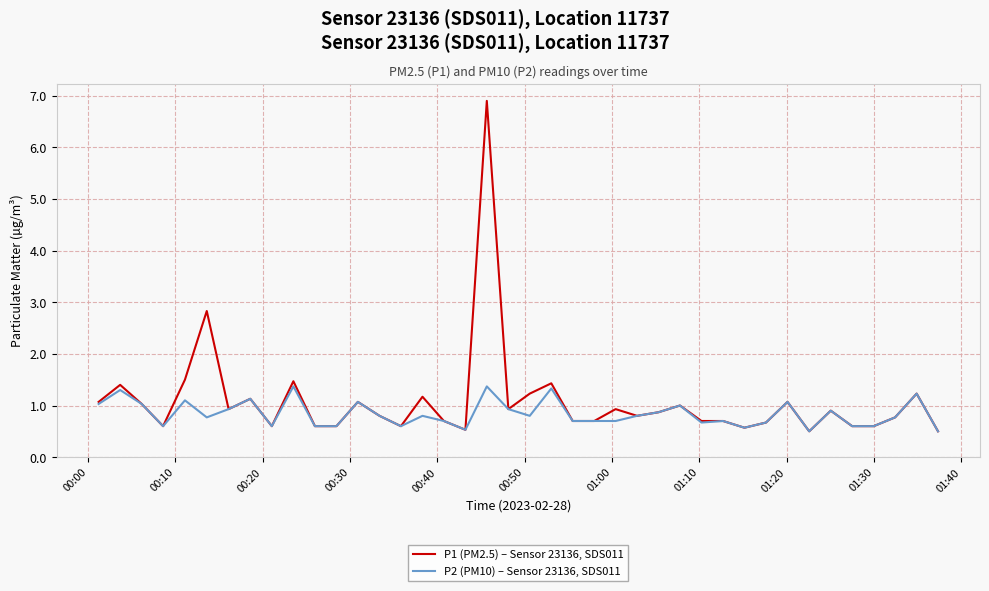

Which series has the largest range (max minus min)?

P1 (PM2.5) – Sensor 23136, SDS011